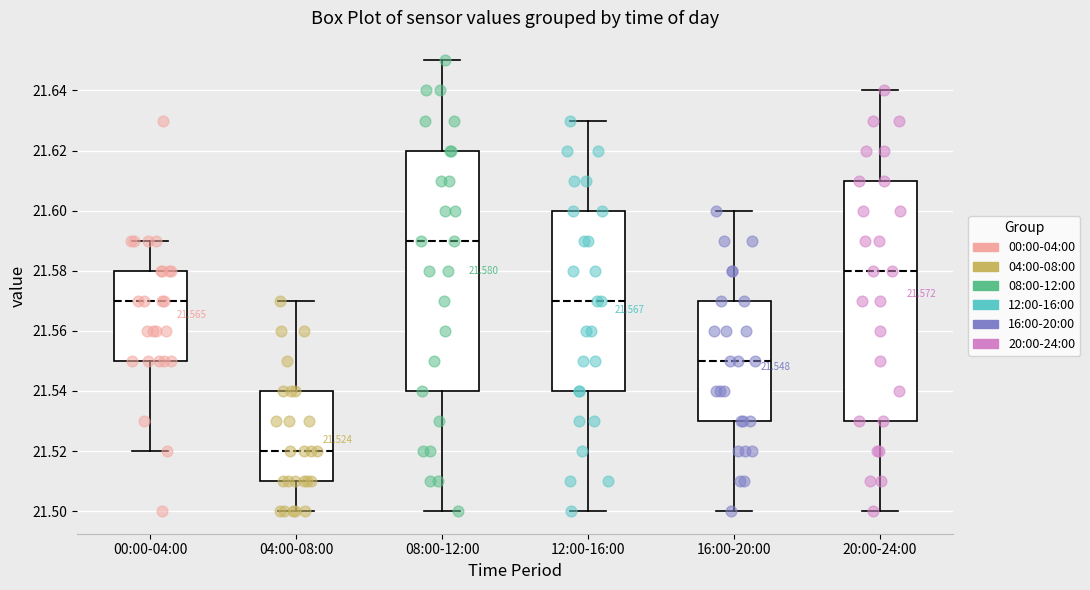

Which box has the highest median line?

08:00-12:00